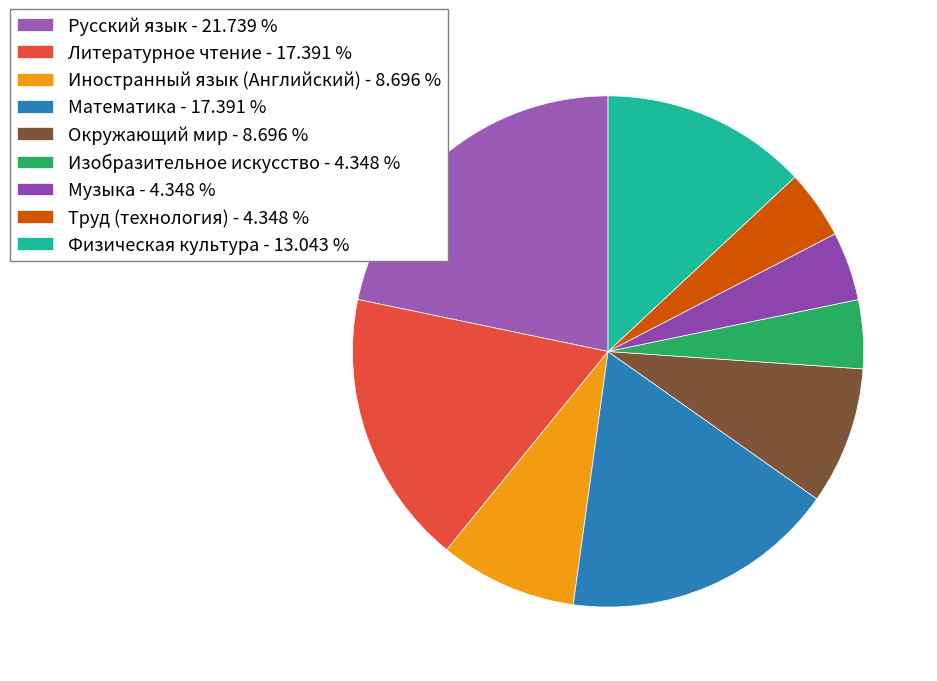

Is the sum of Математика and Иностранный язык (Английский) greater than half?

No